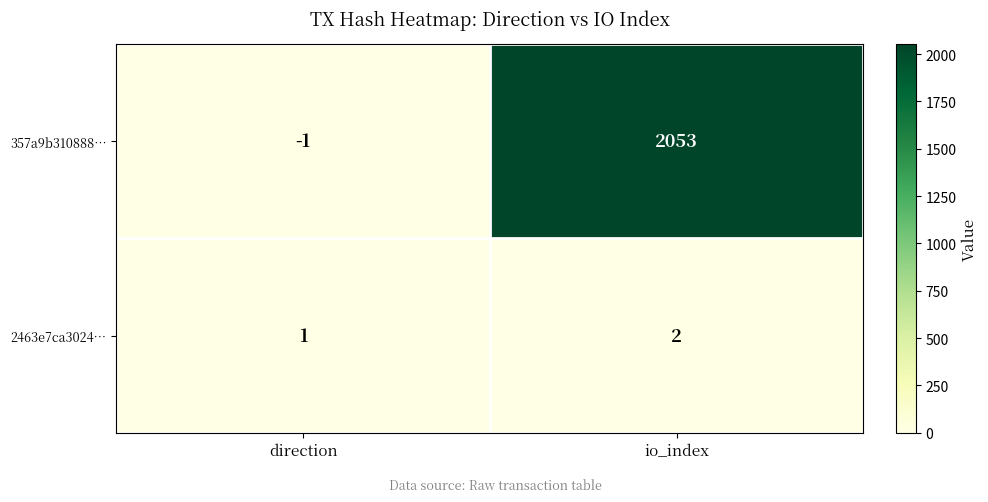

Which label corresponds to the smallest value in the chart?

direction